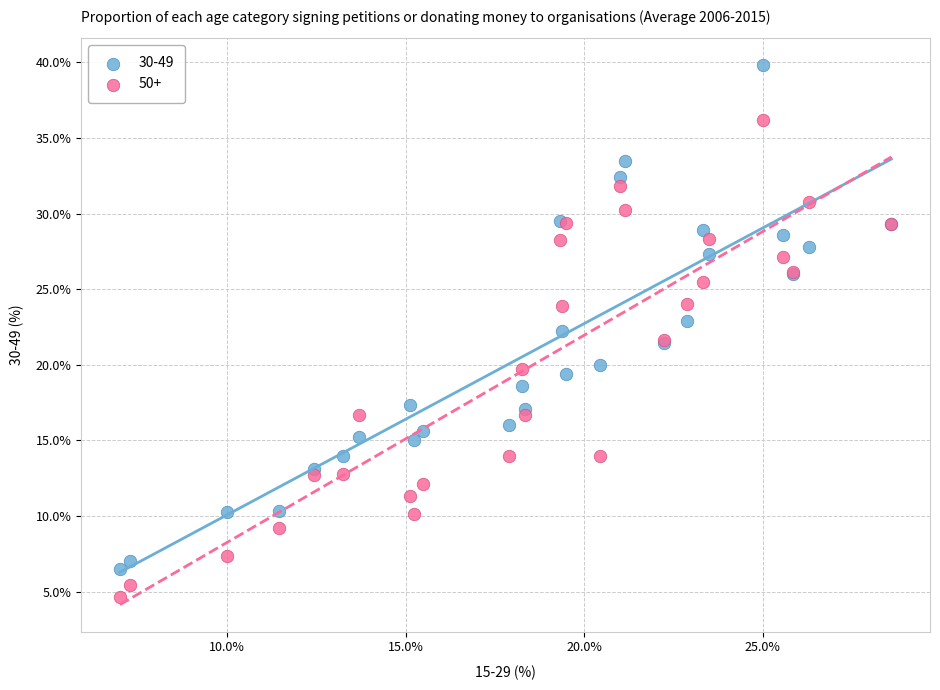

What is the X range (max minus min) for the scatter plot?

21.6